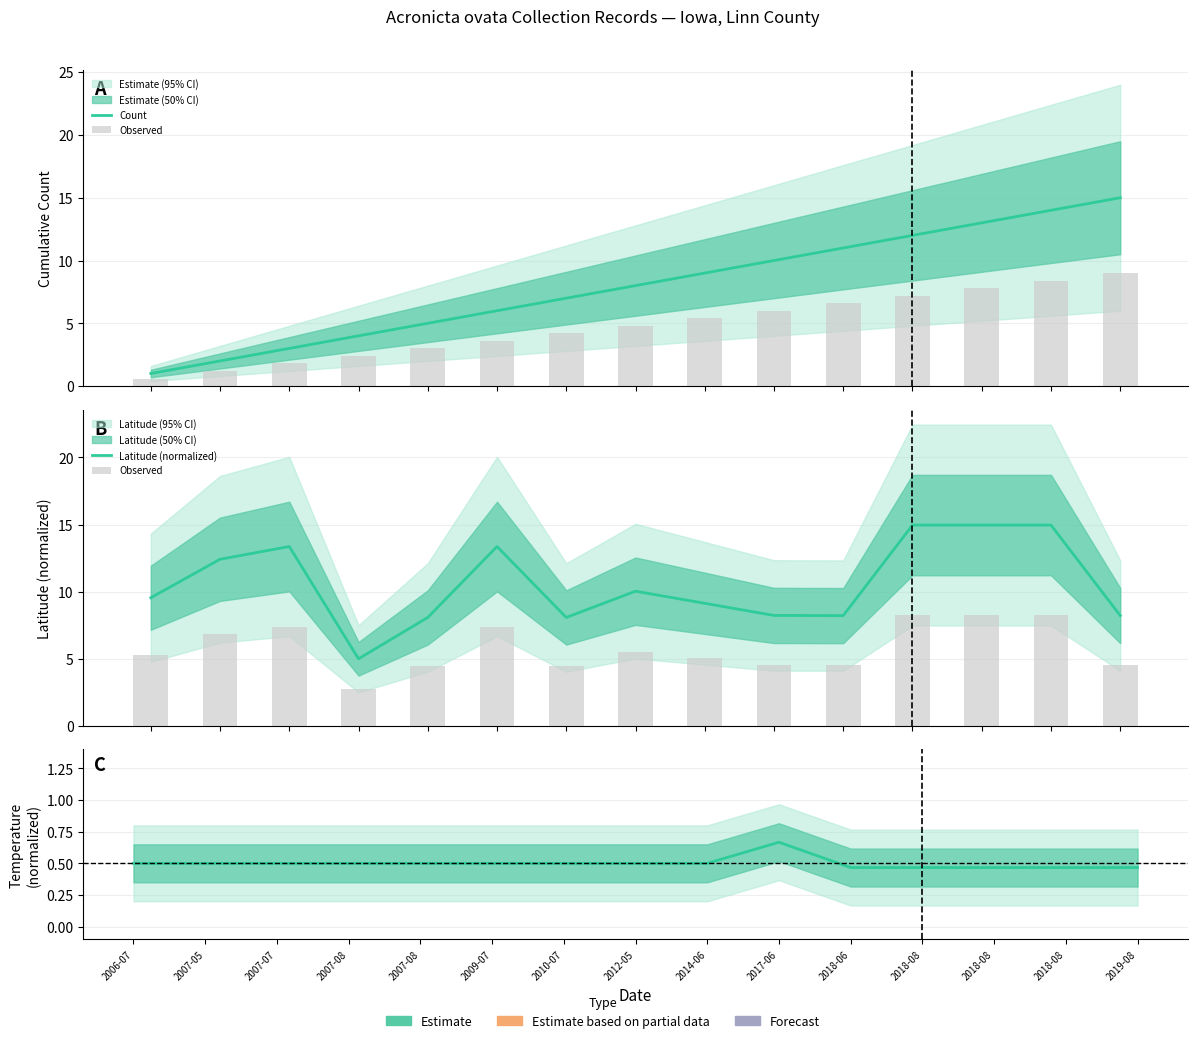

What is the sum of all Temperature (normalized) values?

7.5